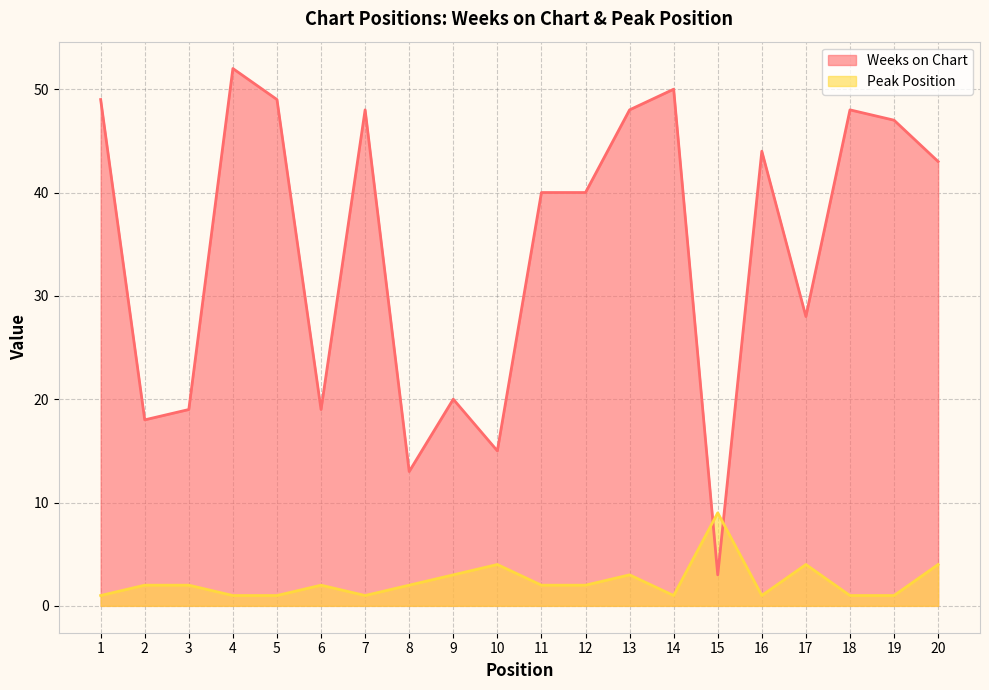

What is the smallest value displayed?

1